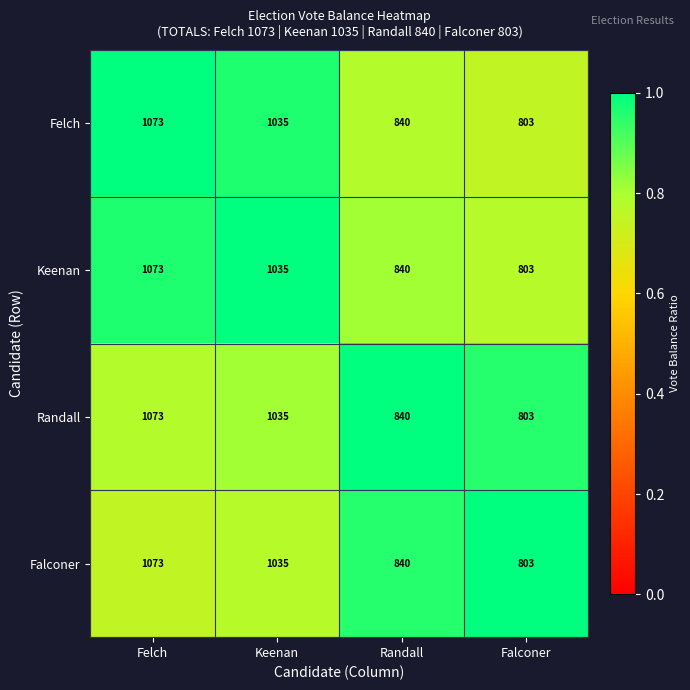

At which category is the sum across all series the highest?

Felch